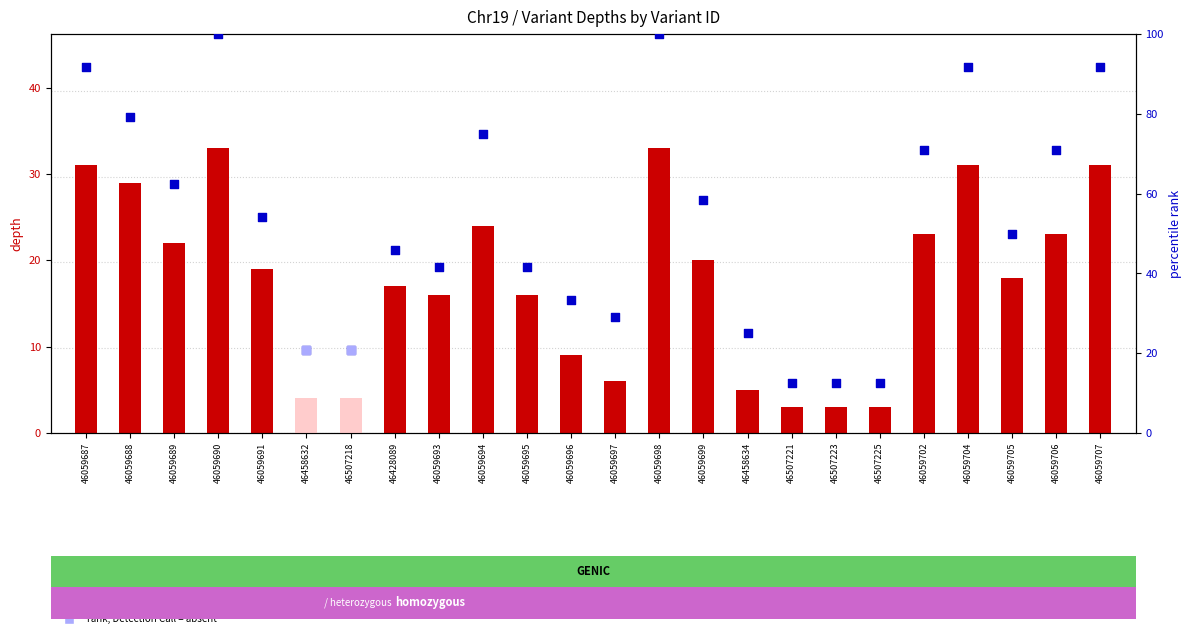

Which series contains the highest Y value?

depth